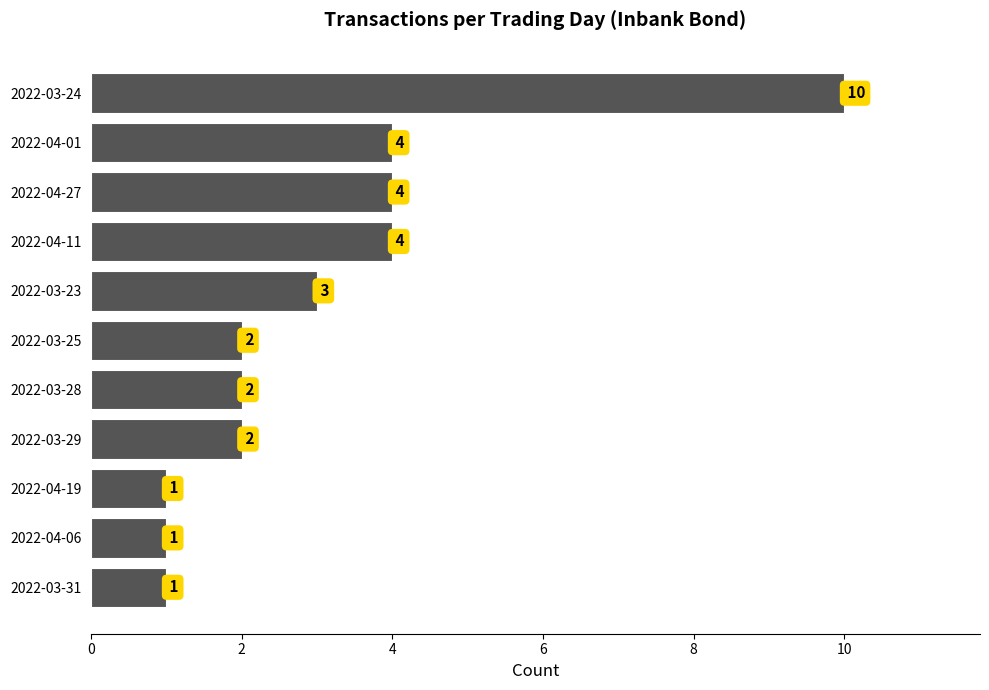

Reading bottom to top, transcribe all the data shown in this chart.

1	1	1	2	2	2	3	4	4	4	10